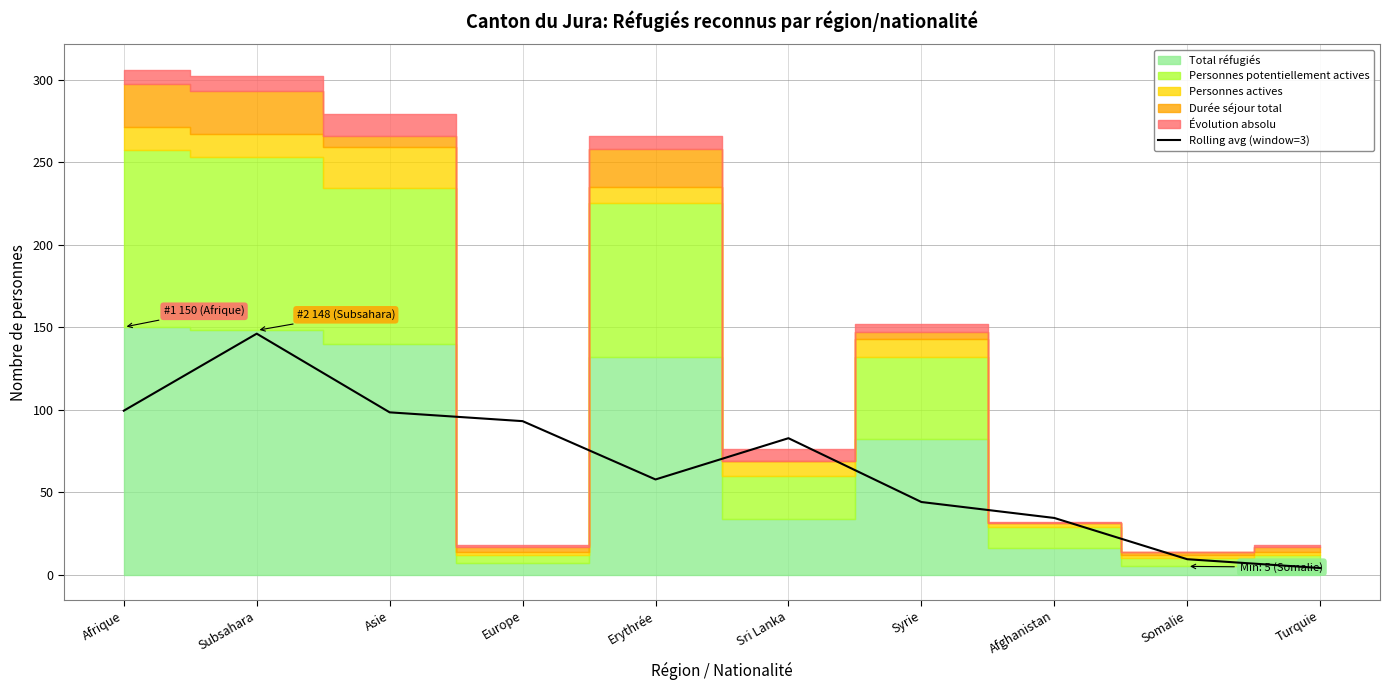

List the labels in order of value, smallest first.

Turquie, Somalie, Afghanistan, Syrie, Erythrée, Sri Lanka, Europe, Asie, Afrique, Subsahara